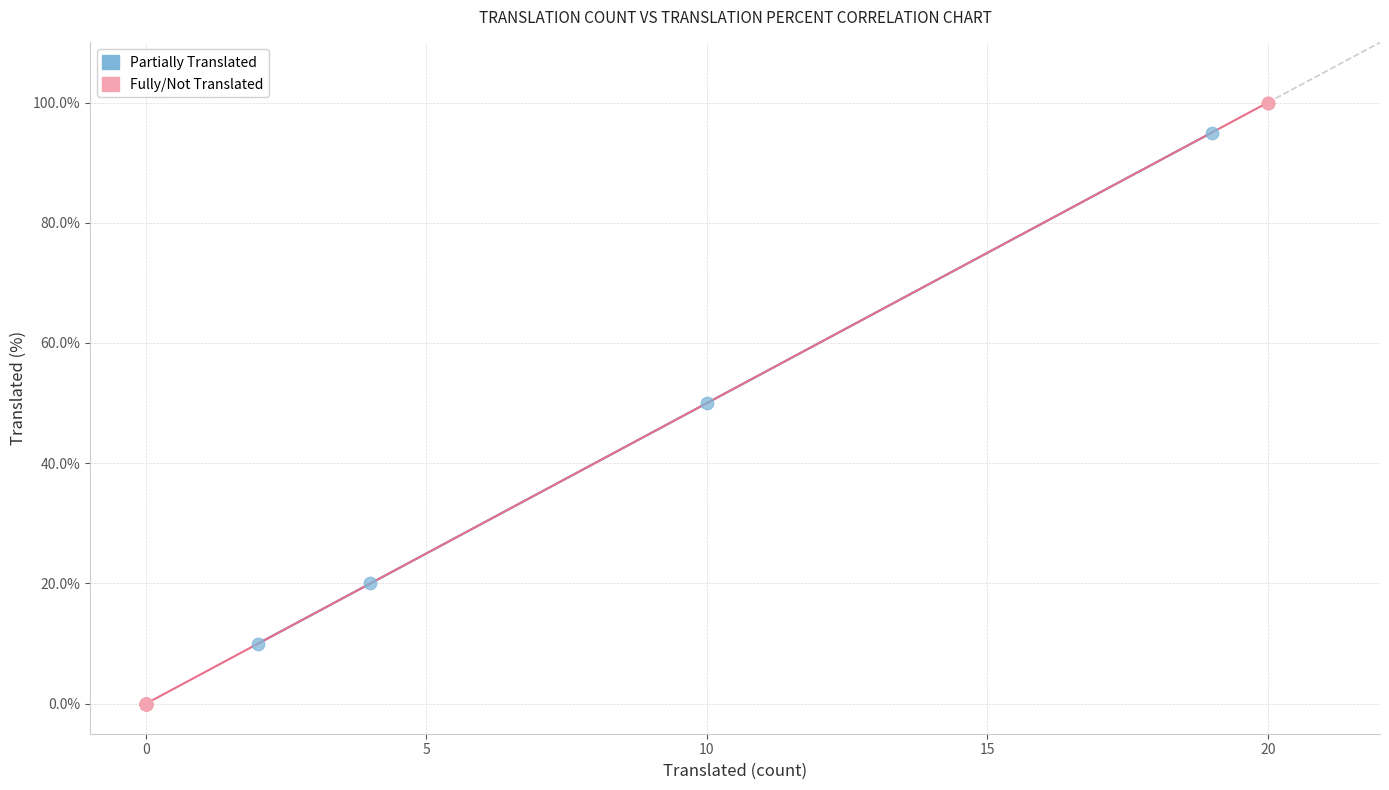

Which series reaches the maximum Y coordinate?

Fully/Not Translated